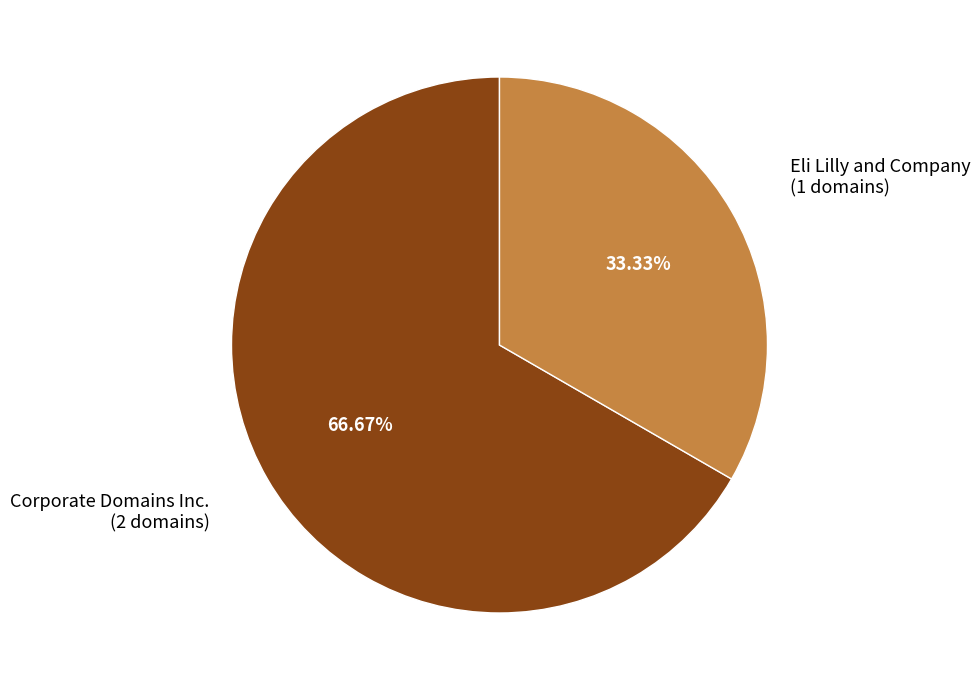

What is the total percentage of Eli Lilly and Company and Corporate Domains Inc.?

100.0%